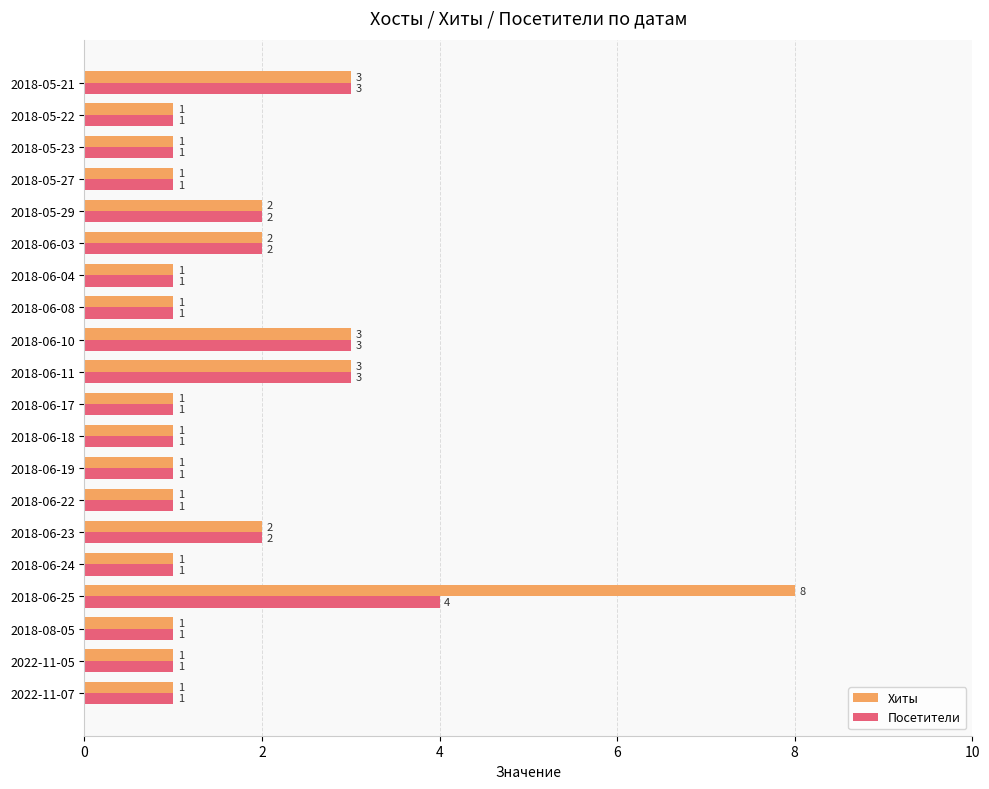

Is the value of Посетители at 2018-06-03 greater than the value of Хиты at 2018-06-08?

Yes